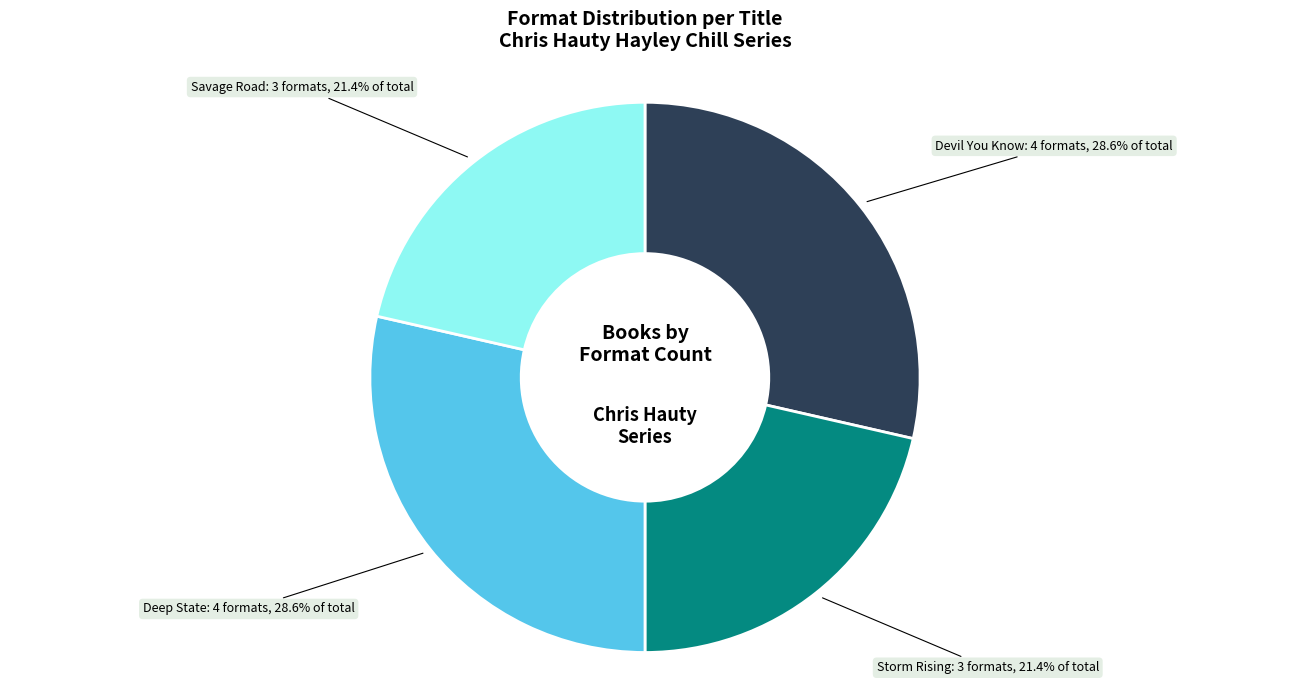

What percentage is NOT represented by Devil You Know?

71.4%